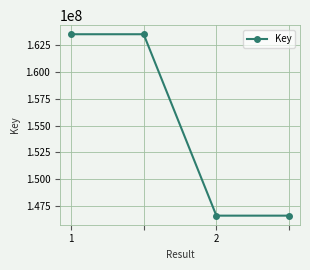

True or false: the data has more than 2 interior local peaks.

False